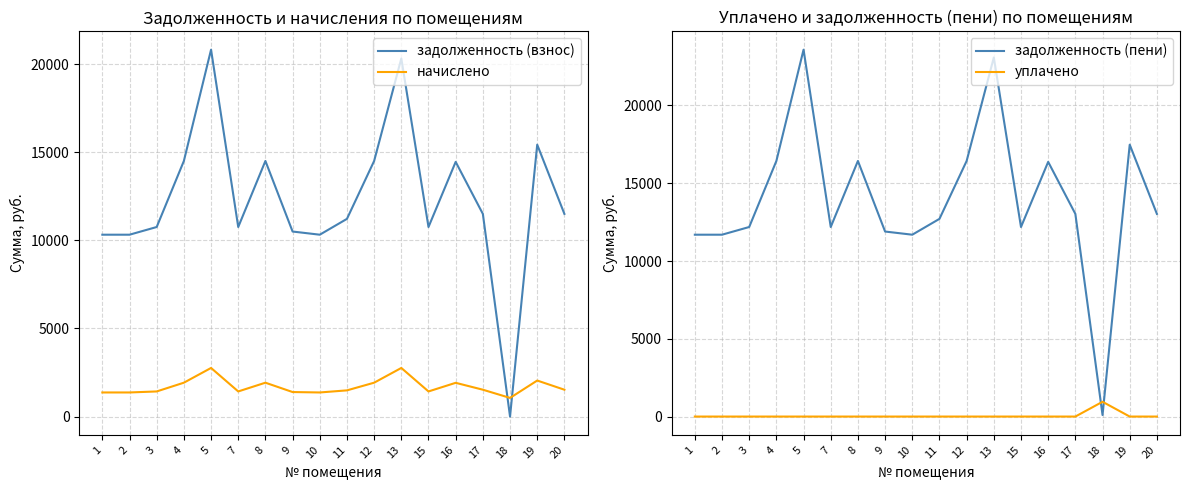

At which category does the chart reach its minimum across all series?

18